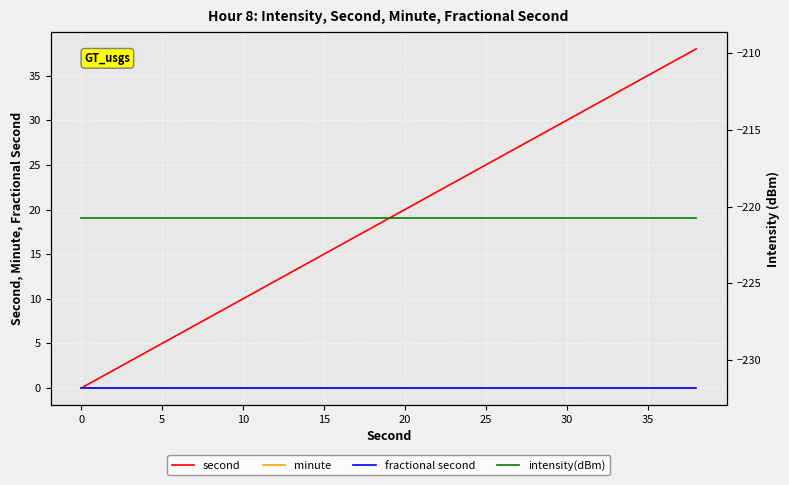

True or false: fractional second and intensity(dBm) intersect in this chart.

False